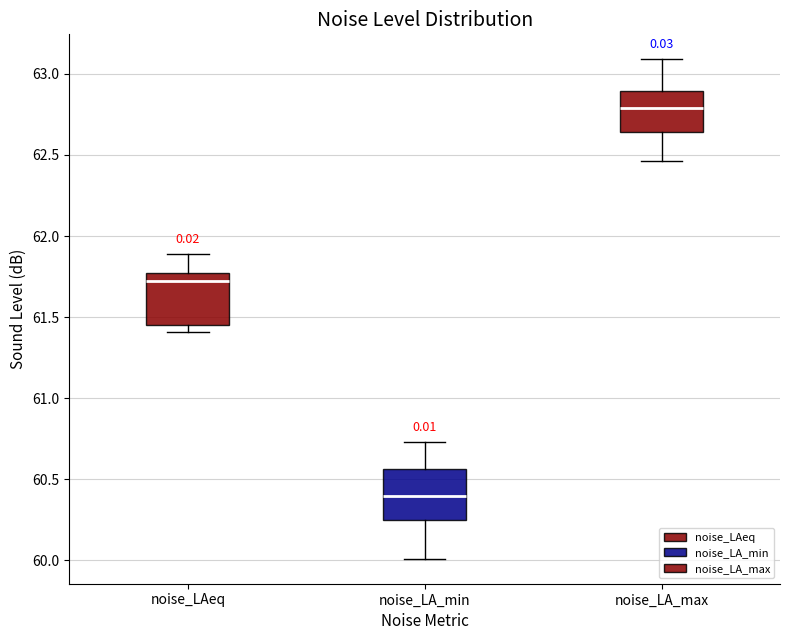

Which box's median line is the lowest?

noise_LA_min